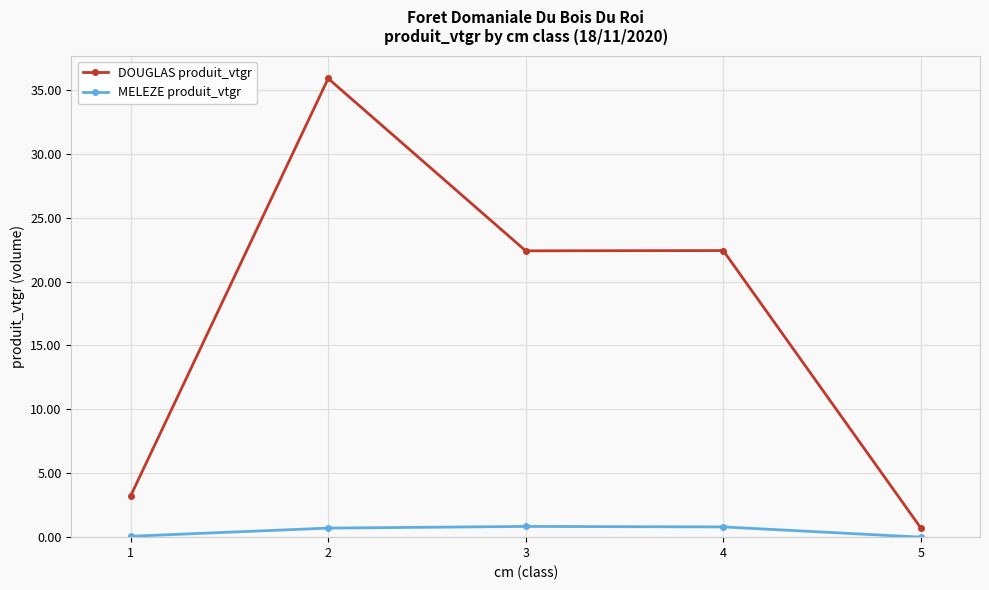

True or false: MELEZE produit_vtgr and DOUGLAS produit_vtgr cross at least once.

False